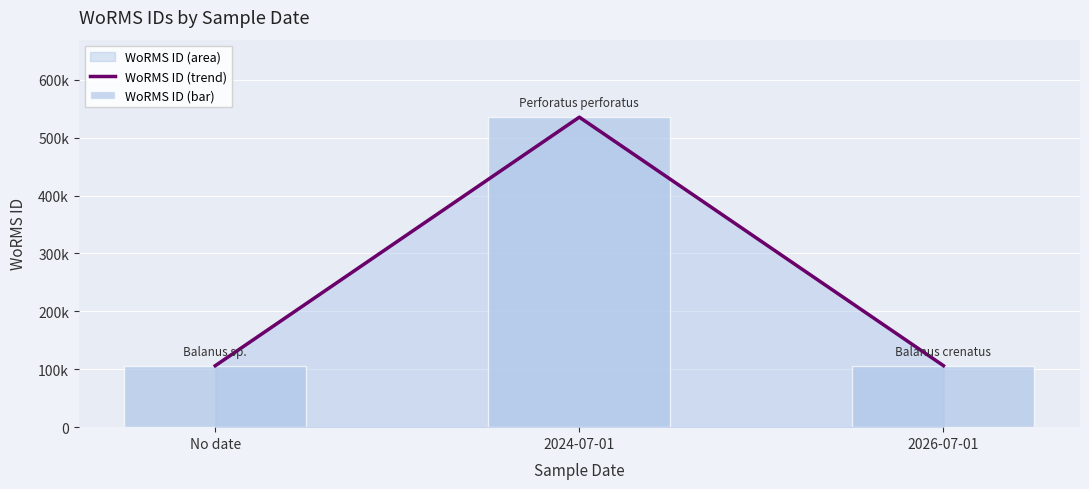

At which category is the sum across all series the highest?

2024-07-01